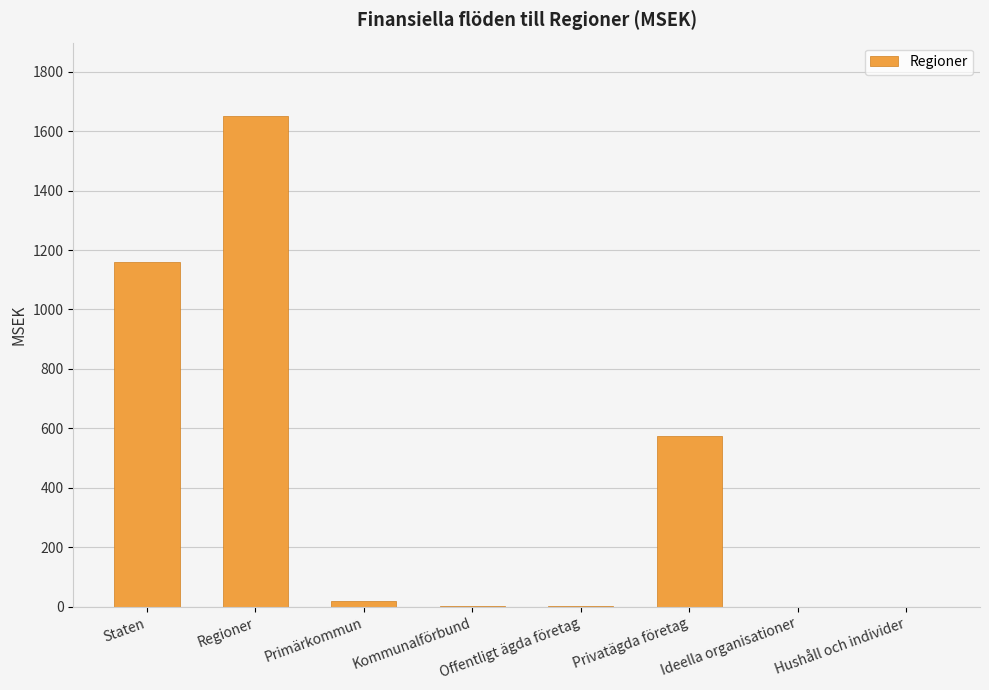

Between Privatägda företag and Offentligt ägda företag, which is larger?

Privatägda företag